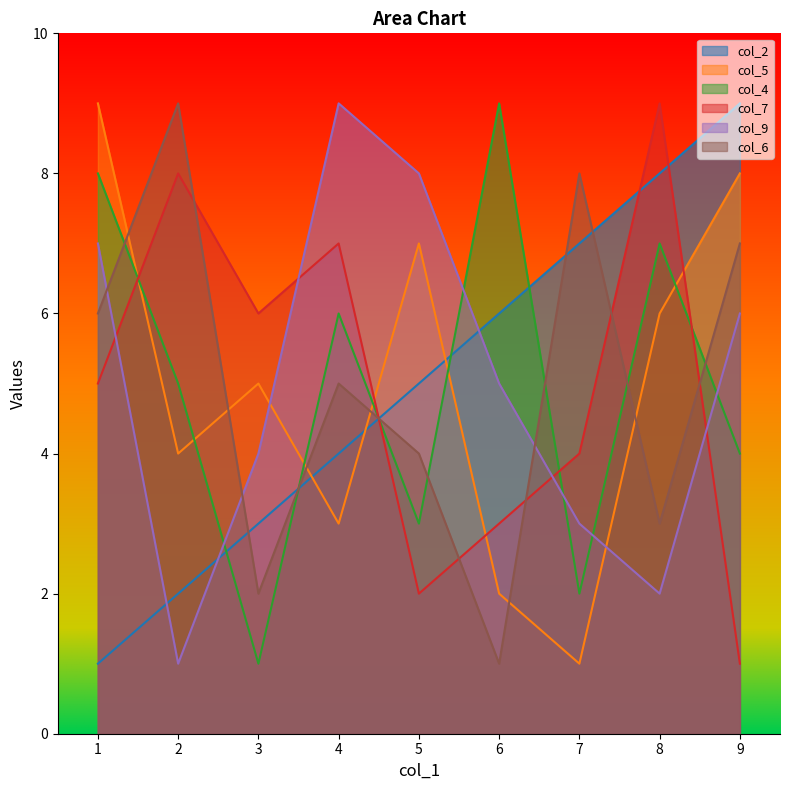

What is the minimum value for col_2?

1